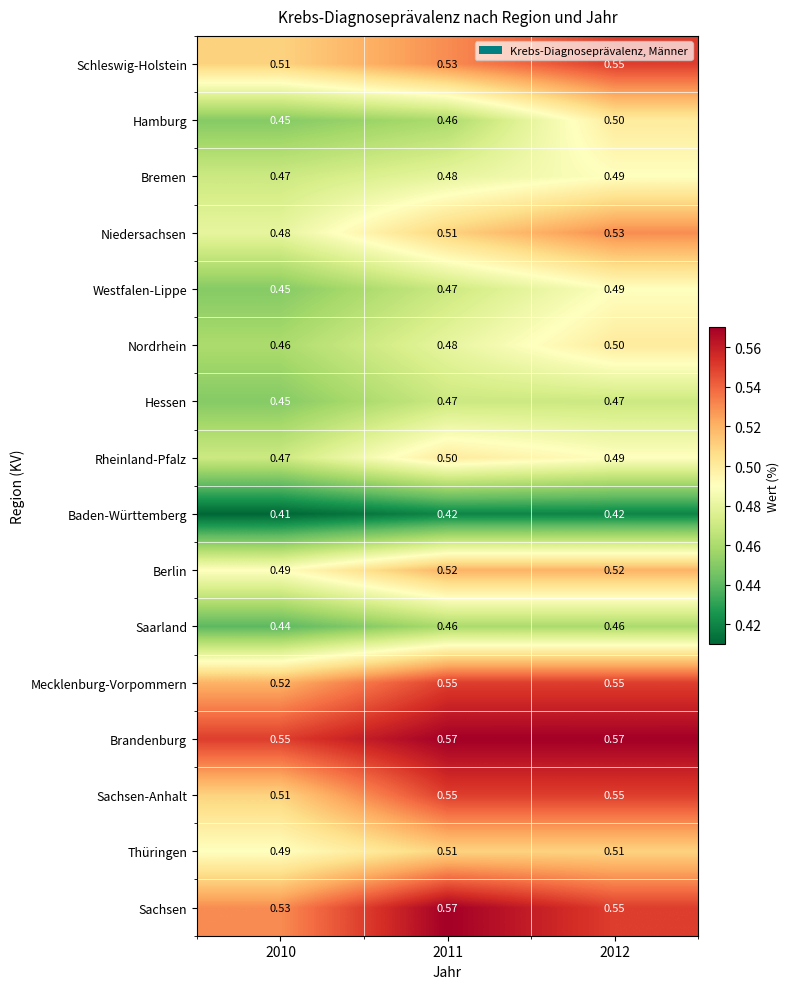

Is the value of Baden-Württemberg at 2011 greater than the value of Schleswig-Holstein at 2012?

No